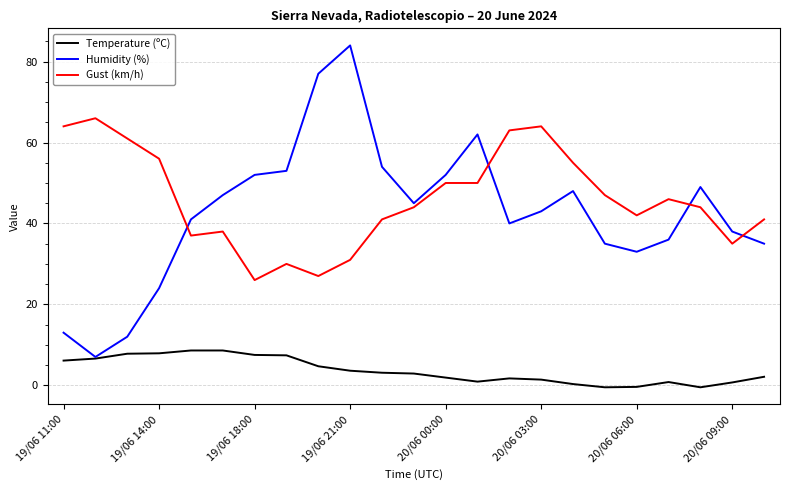

What is the greatest value displayed?

84.0